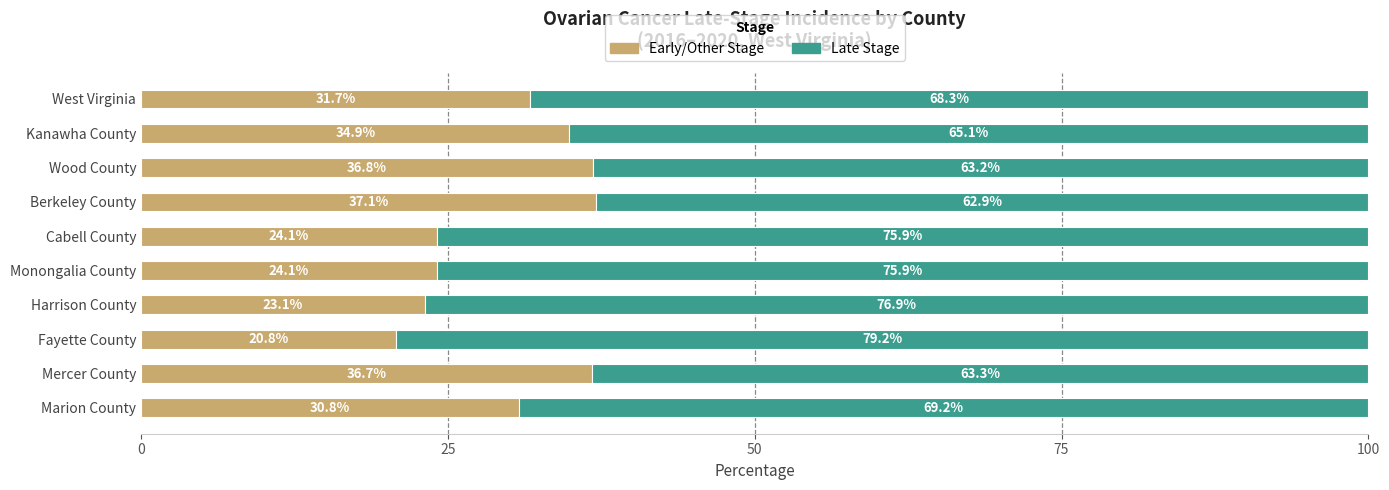

What value does the Early/Other Stage series have at West Virginia?

31.7